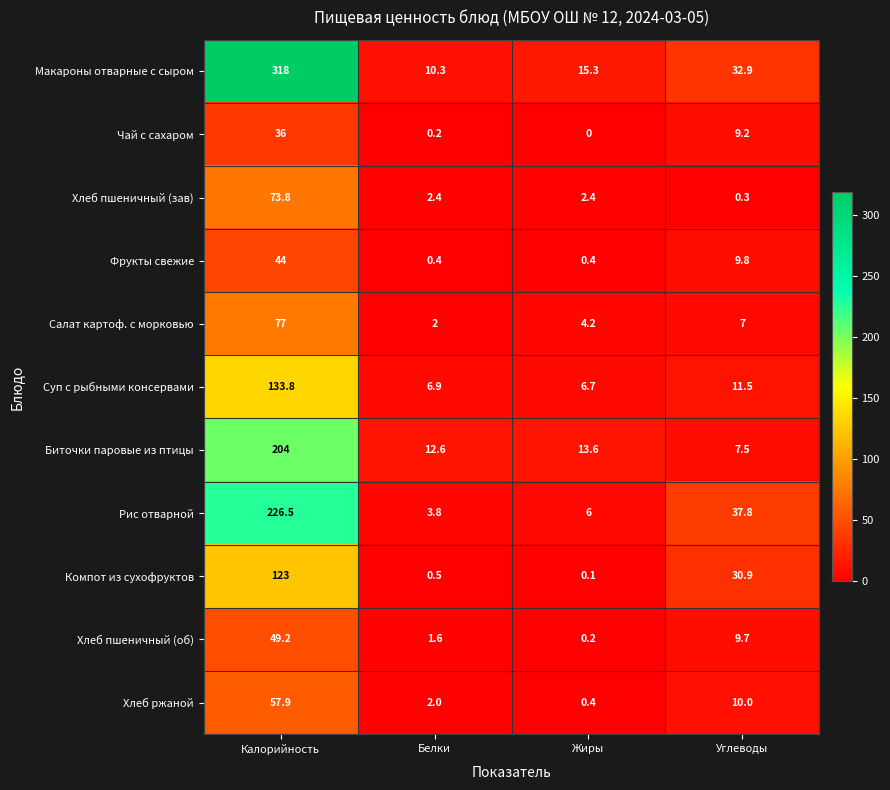

The Хлеб пшеничный (об) series shows 70.0 at Калорийность. True or false?

False